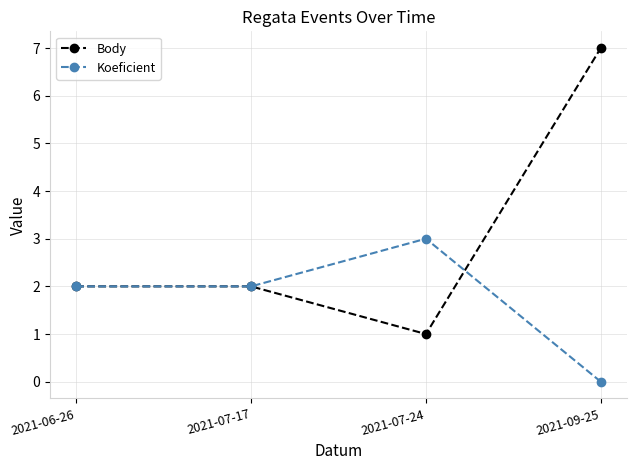

What is the label of the 2nd point from the left?

2021-07-17